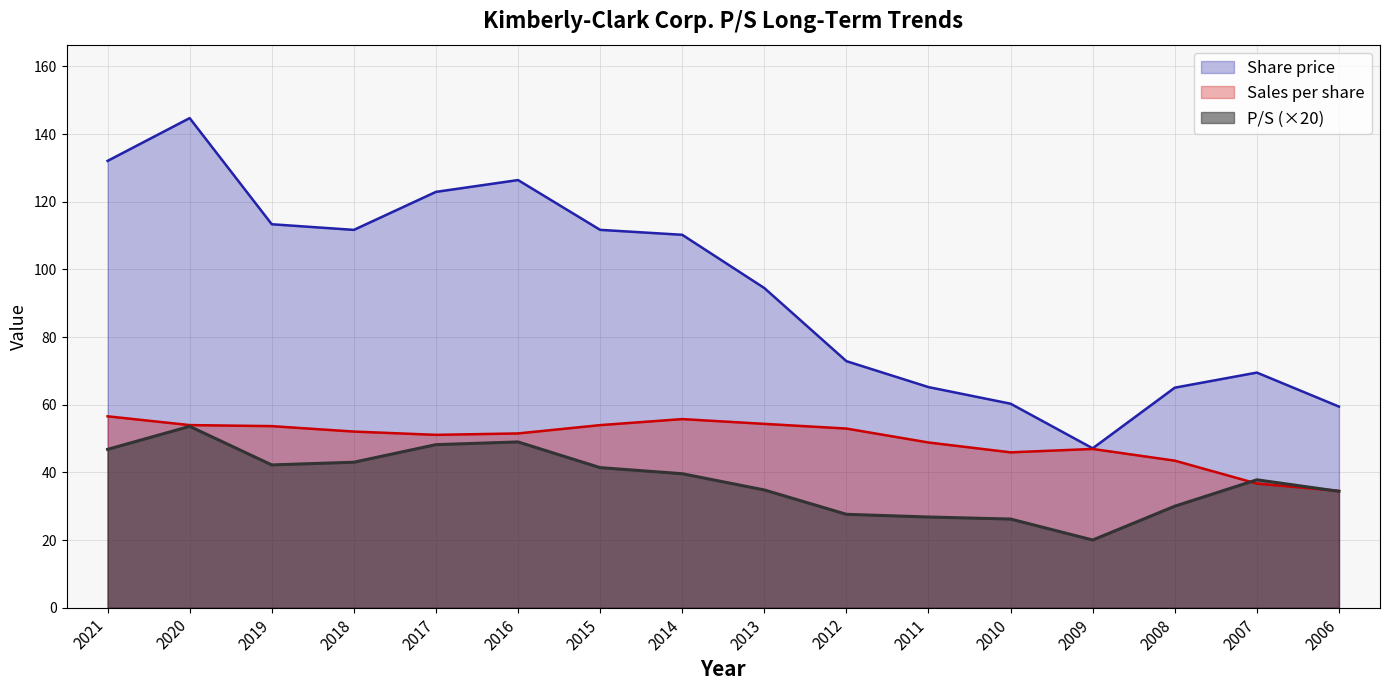

Is the value of P/S at 2015 greater than the value of Share price at 2011?

No